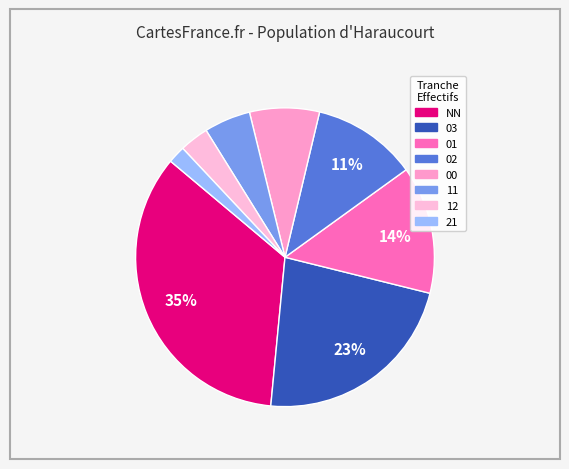

Is there any slice that represents more than half of the pie?

No